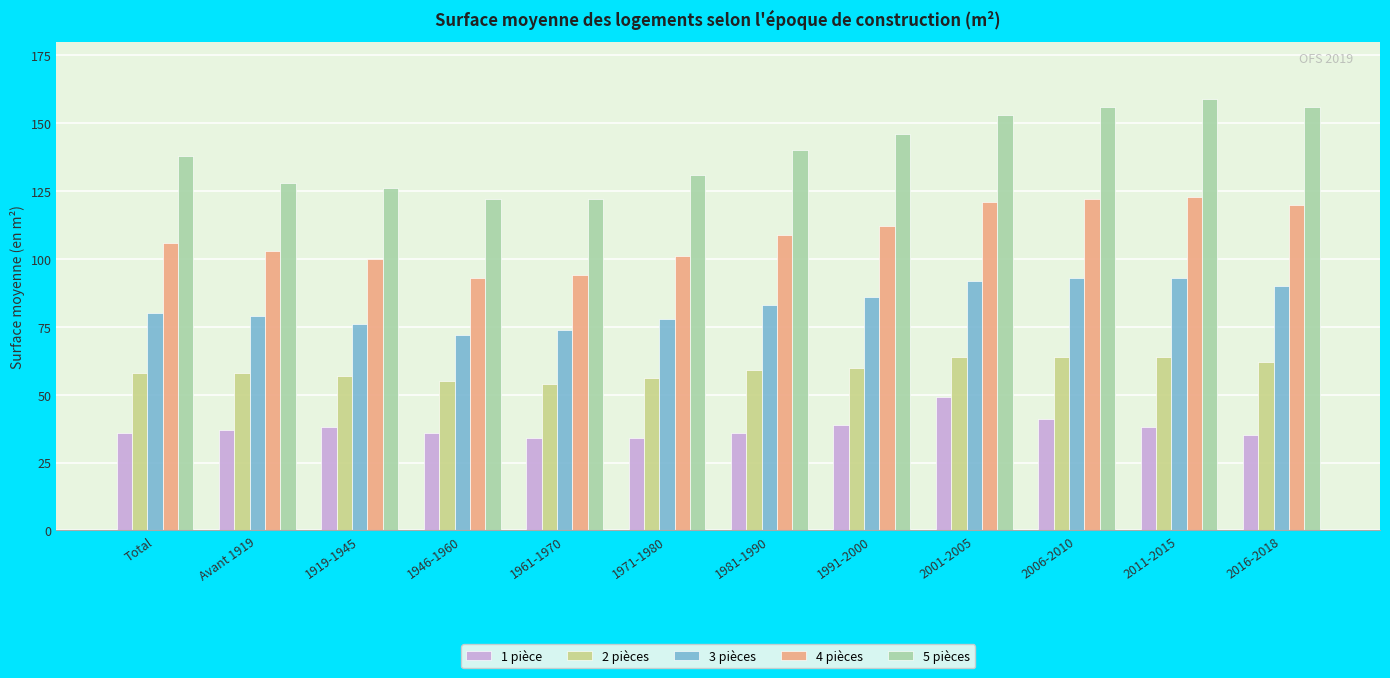

What position from the right is 2011-2015?

2